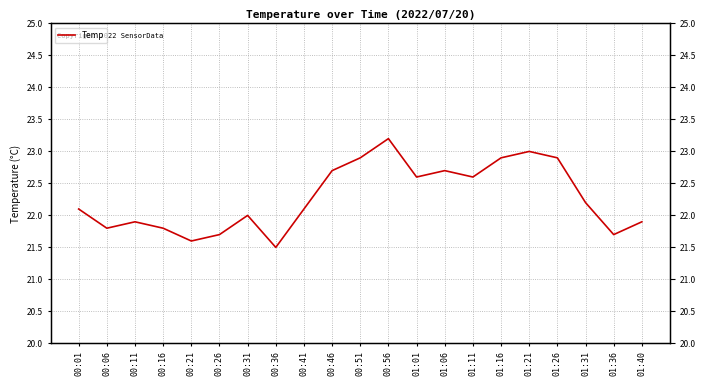

Reading left to right, list all the values displayed in this chart.

00:01=22.1	00:06=21.8	00:11=21.9	00:16=21.8	00:21=21.6	00:26=21.7	00:31=22.0	00:36=21.5	00:41=22.1	00:46=22.7	00:51=22.9	00:56=23.2	01:01=22.6	01:06=22.7	01:11=22.6	01:16=22.9	01:21=23.0	01:26=22.9	01:31=22.2	01:36=21.7	01:40=21.9